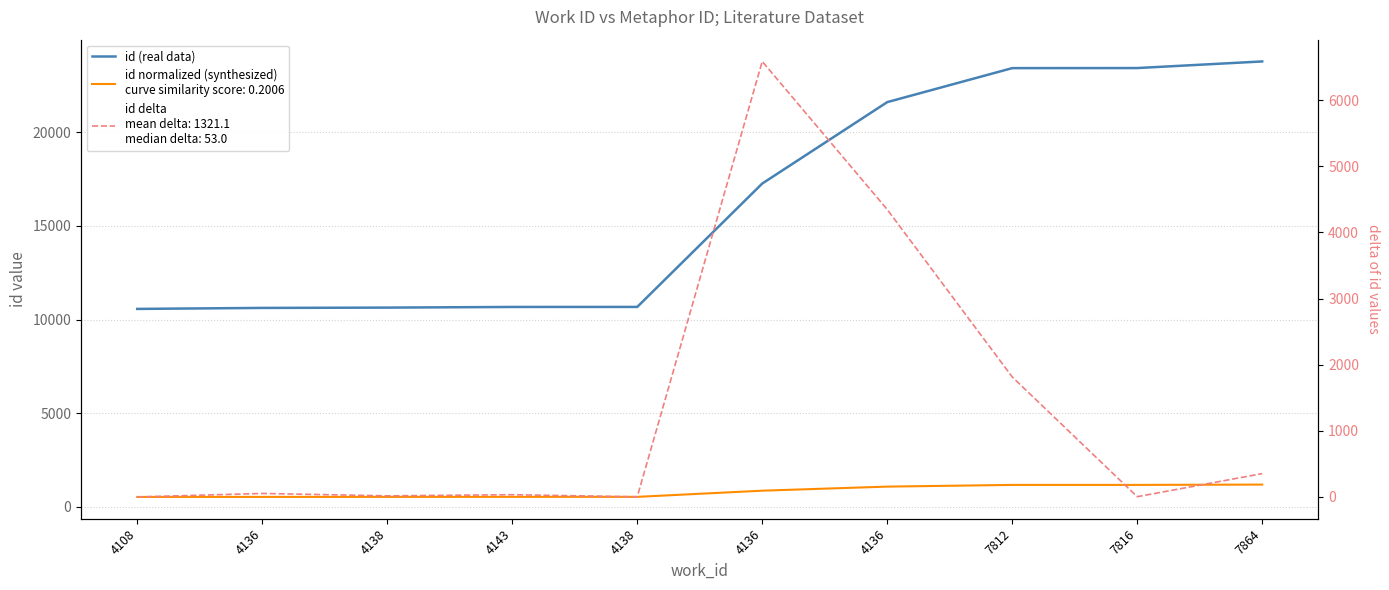

What is the label of the 3rd point from the left?

4138